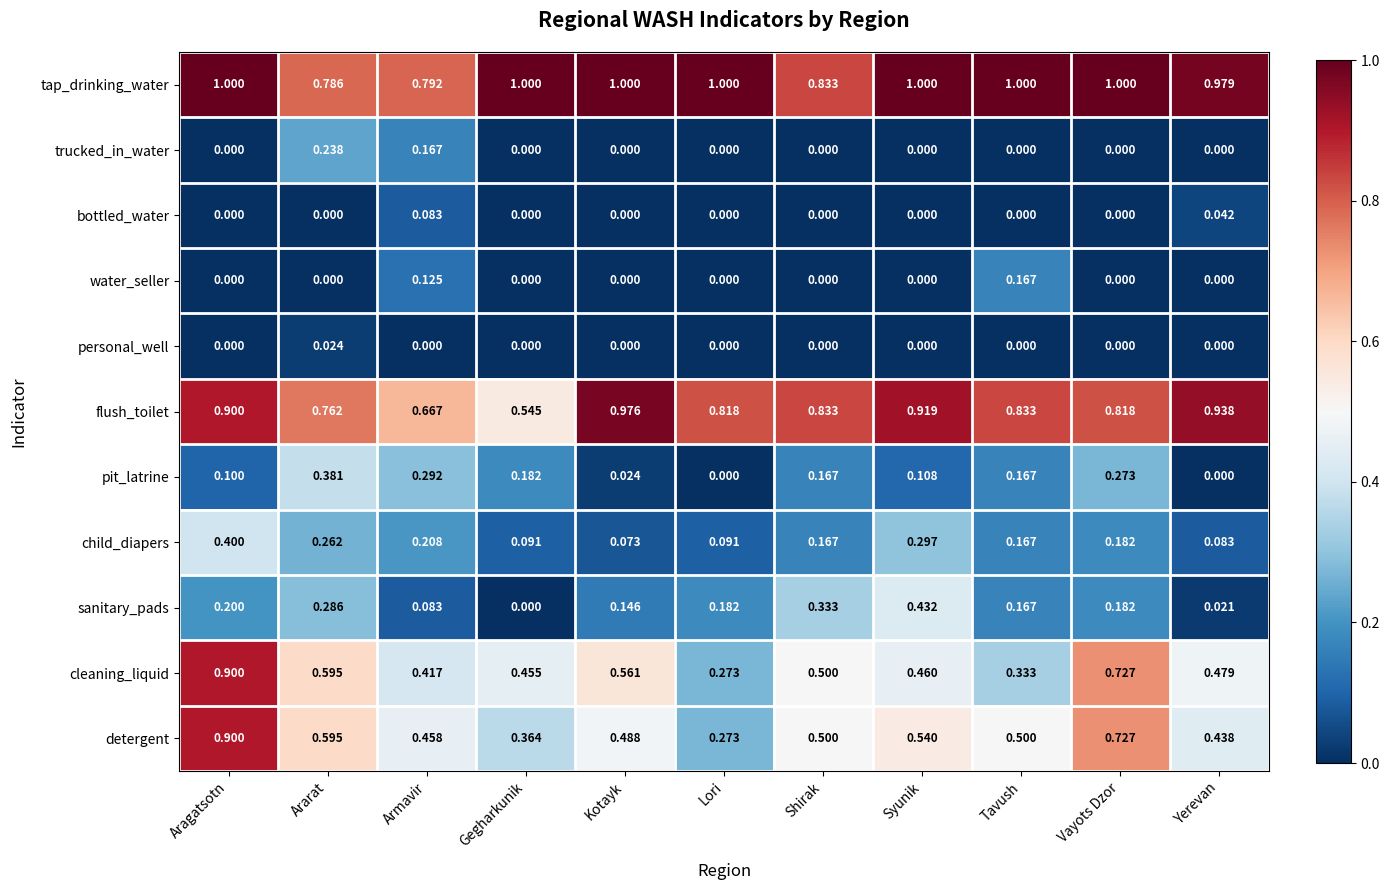

Which series has the largest total across all categories?

tap_drinking_water